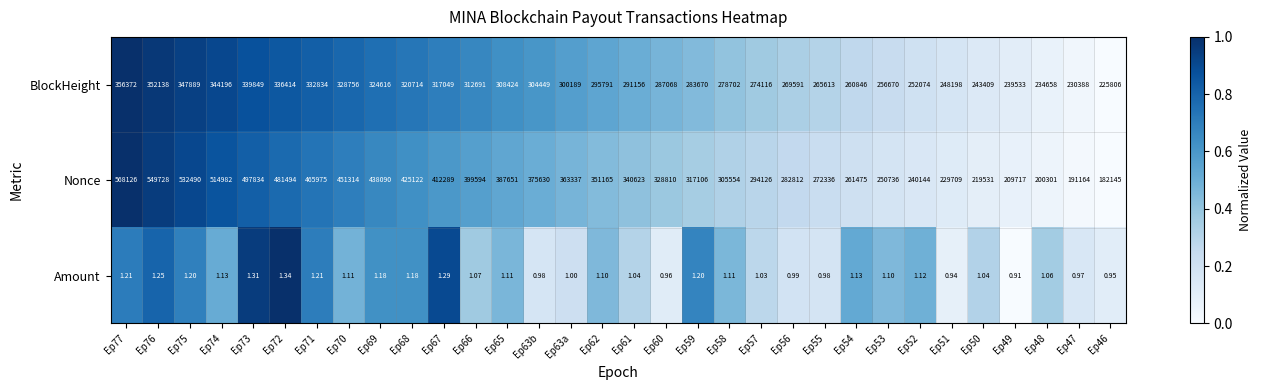

Which series has the largest total across all categories?

Nonce